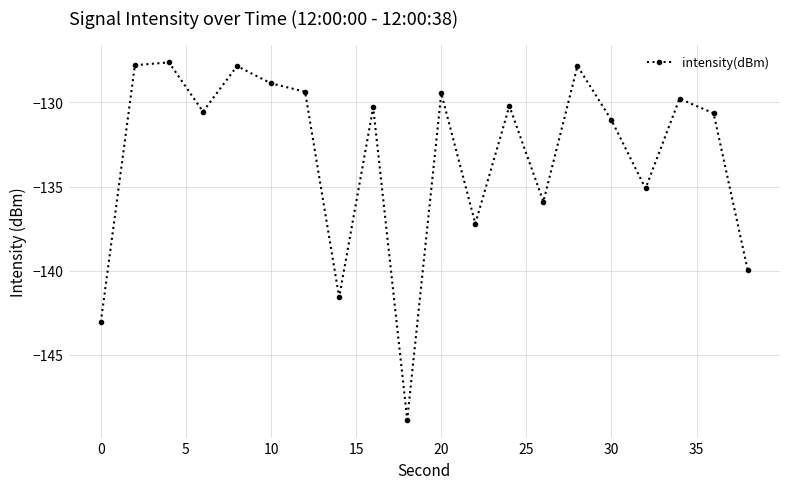

What is the value of the 10th point from the left?

-148.8